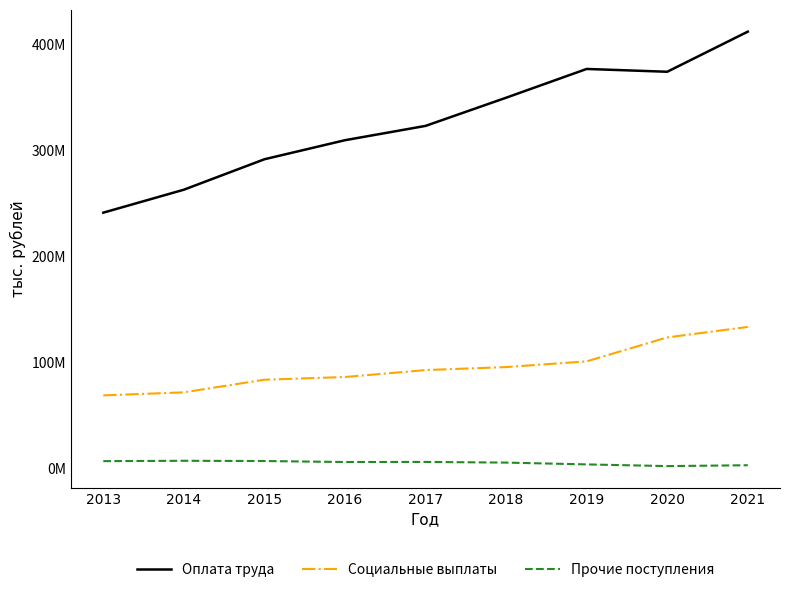

Is the value of Оплата труда at 2014 greater than the value of Прочие поступления at 2017?

Yes